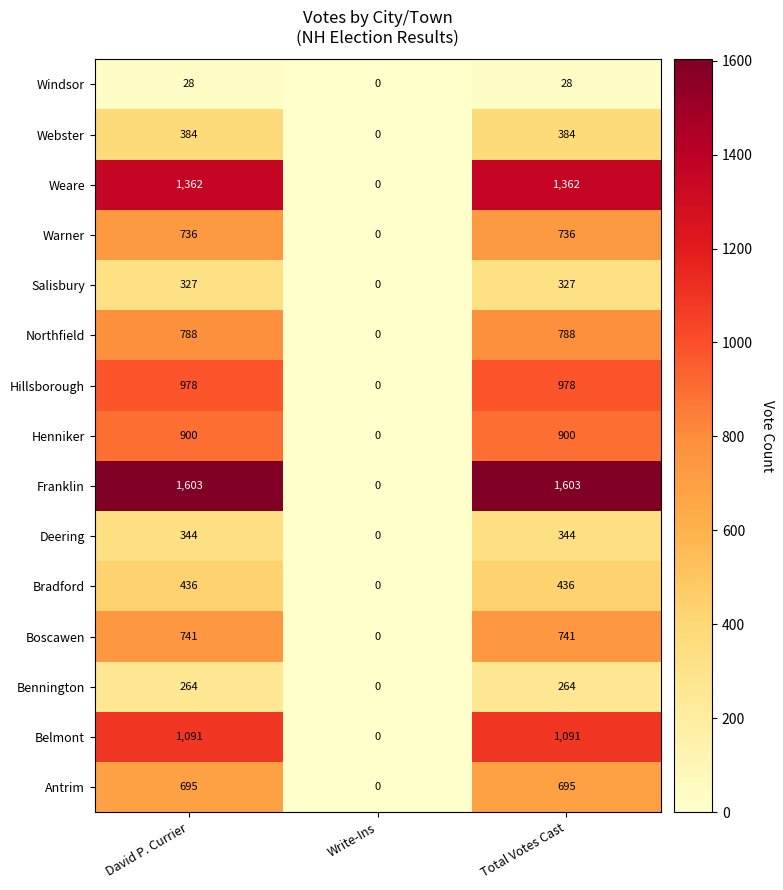

What is the maximum value shown in the chart?

1603